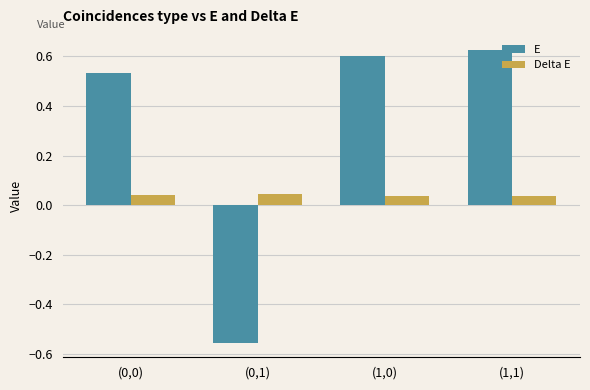

Which label corresponds to the largest value in the chart?

(1,1)